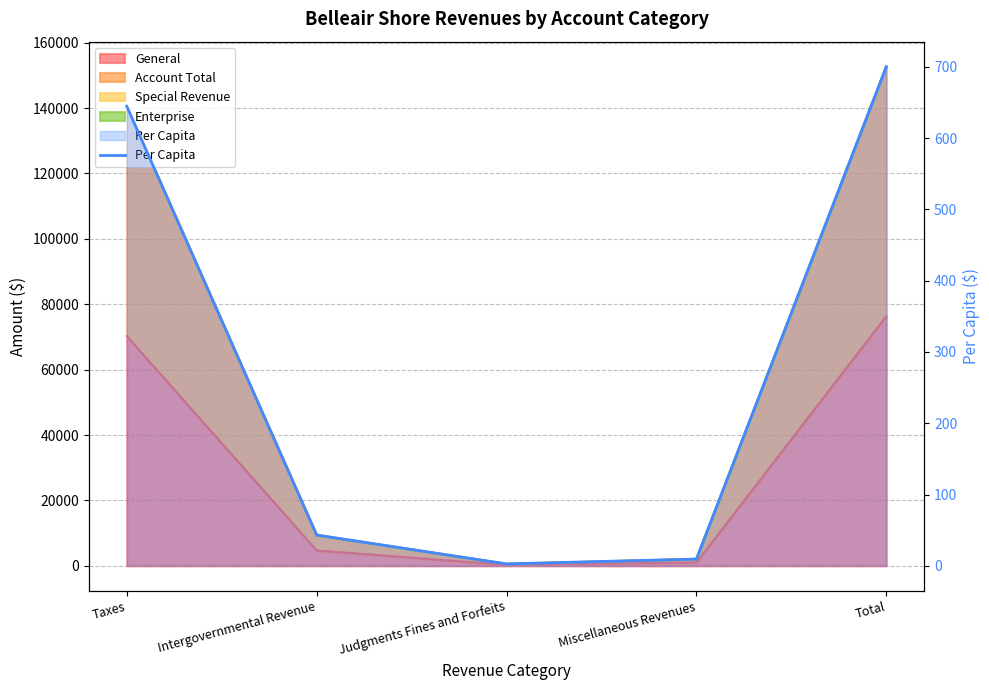

How many values exceed 43?

3